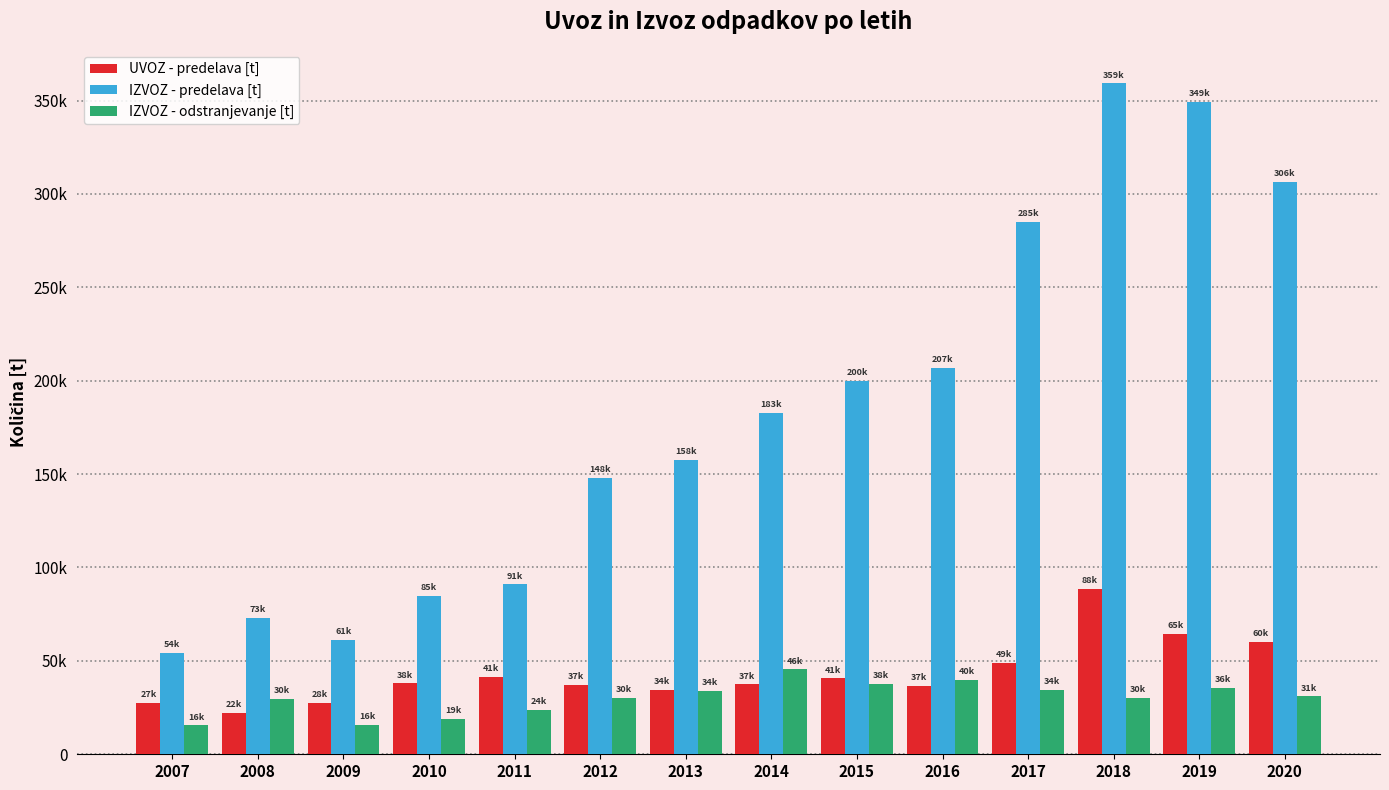

At how many categories does at least one series exceed 323848?

2